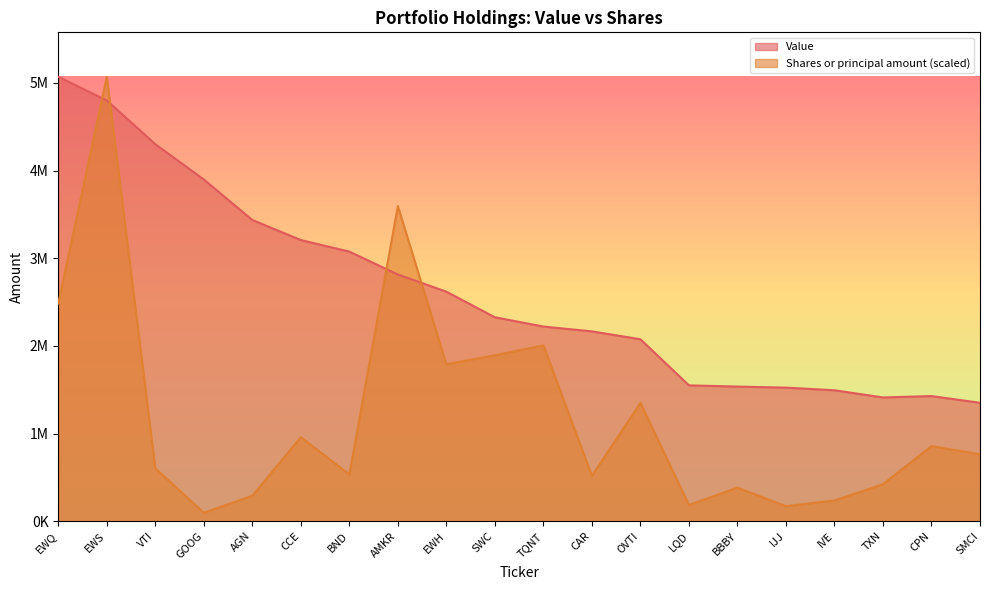

List the series in order of their overall mean, highest first.

Value, Shares or principal amount (scaled)